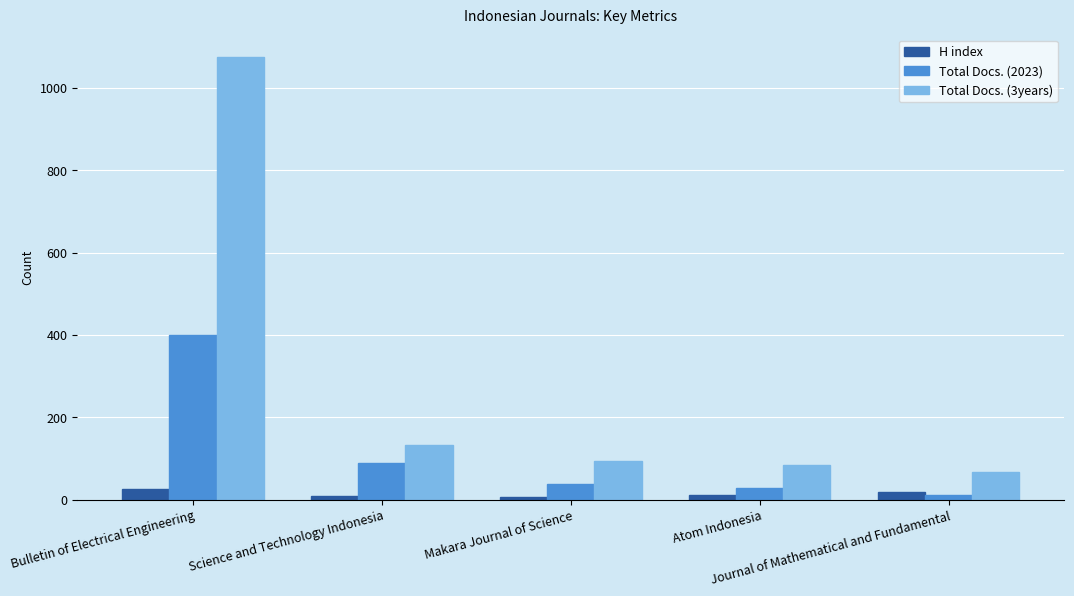

What is the difference between the Total Docs. (2023) values at Atom Indonesia and Bulletin of Electrical Engineering?

371